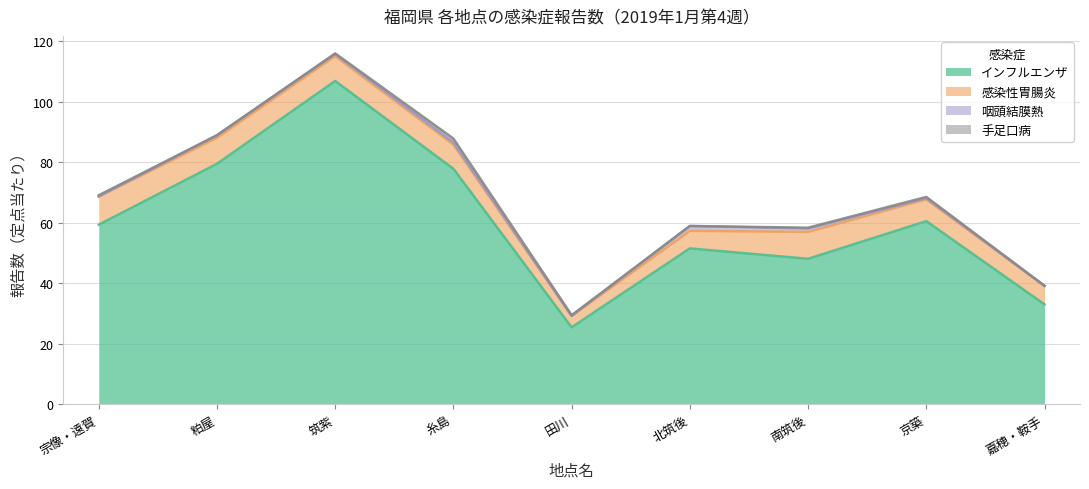

True or false: 咽頭結膜熱 has more than 0 points higher than both neighbors.

True